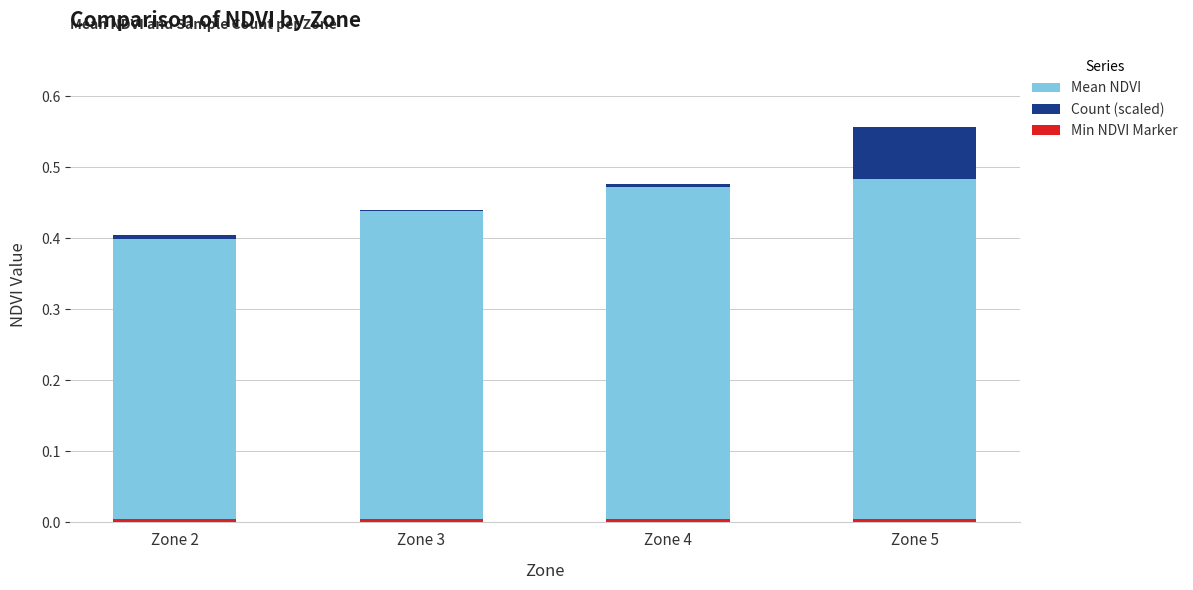

At which category is the sum across all series the highest?

Zone 5